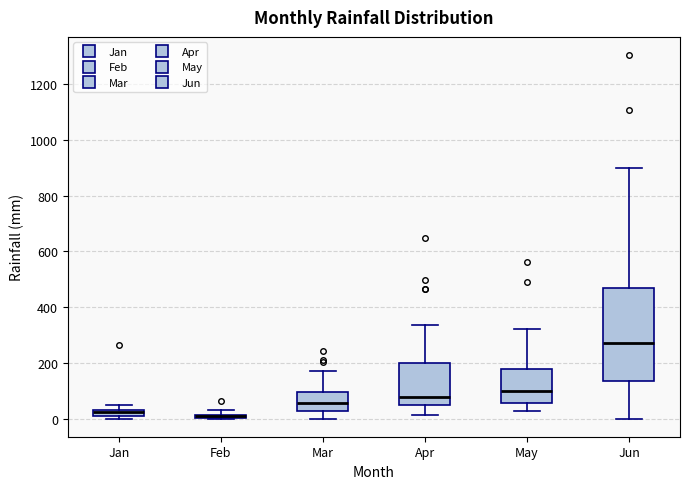

Where does the lower whisker of the box for Mar end on the y-axis? The values are not printed on the chart, so give them approximately, as read against the axis.

0